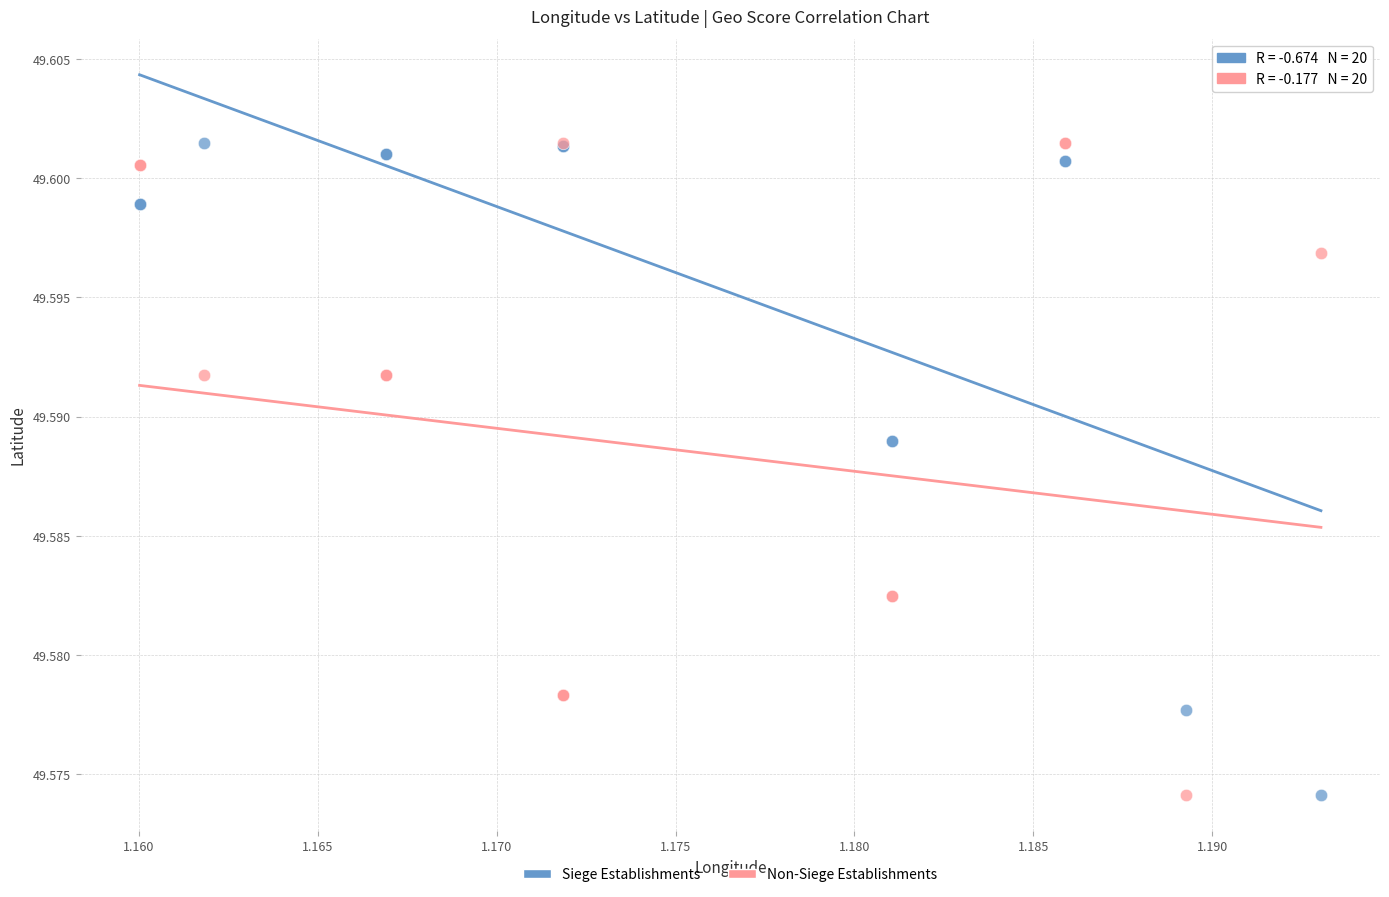

What are all the series names shown in the legend?

Siege Establishments, Non-Siege Establishments